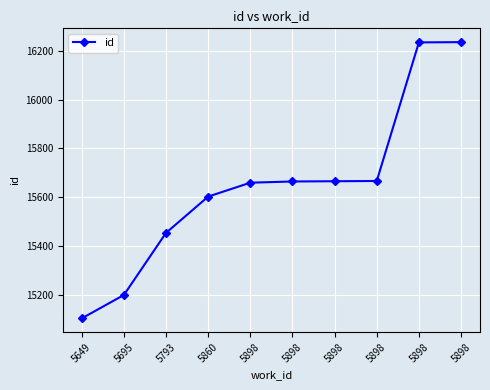

Rank the categories by value from lowest to highest.

5649, 5695, 5793, 5860, 5898, 5898, 5898, 5898, 5898, 5898